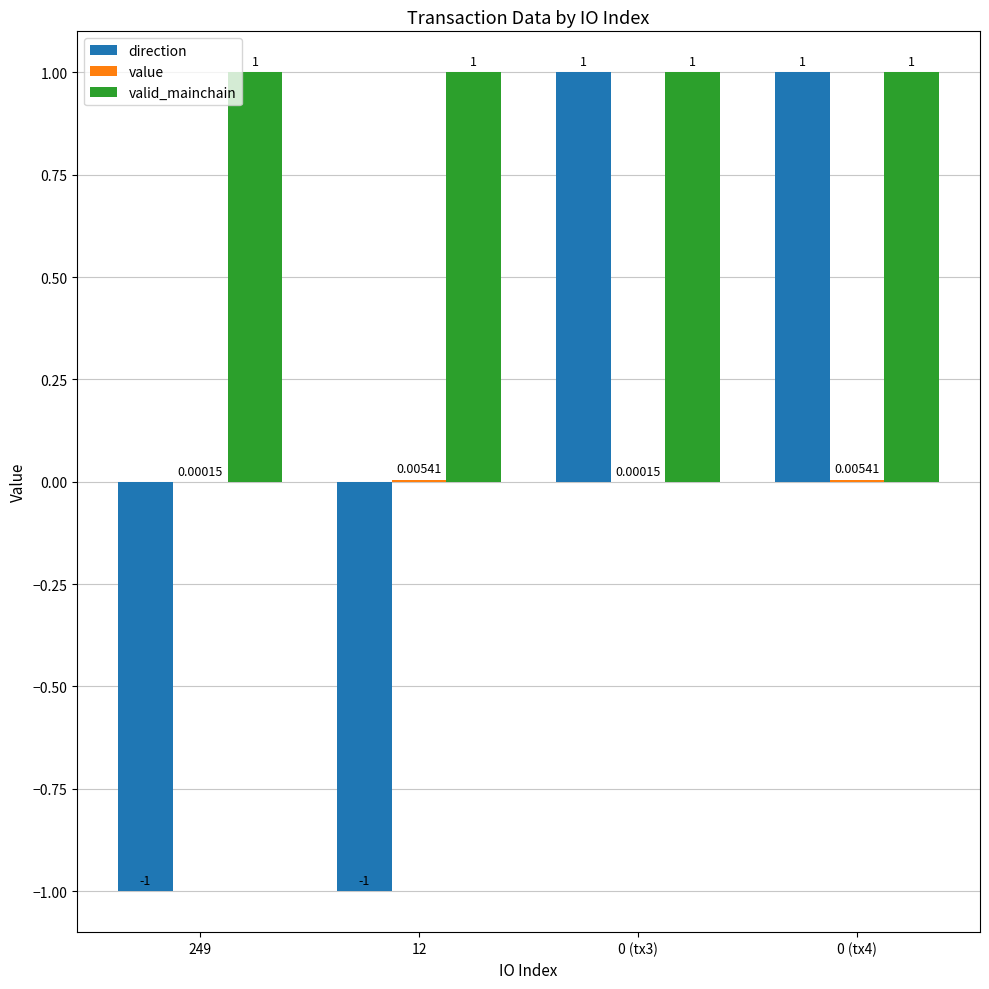

Between 12 and 0 (tx4), which series saw the biggest shift?

direction